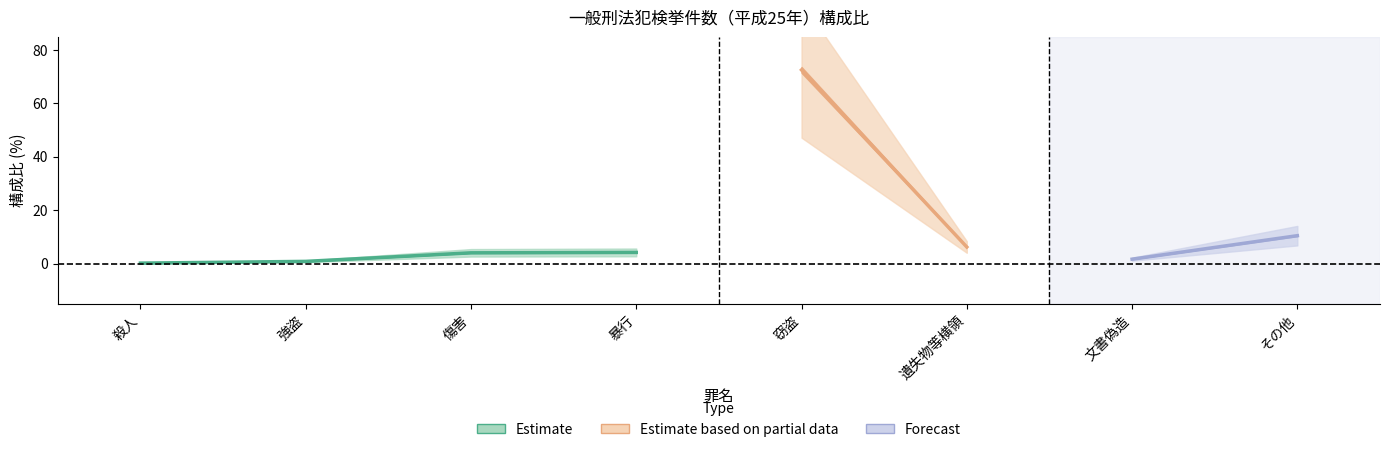

How many interior local peaks (higher than both neighbors) does the data have?

1